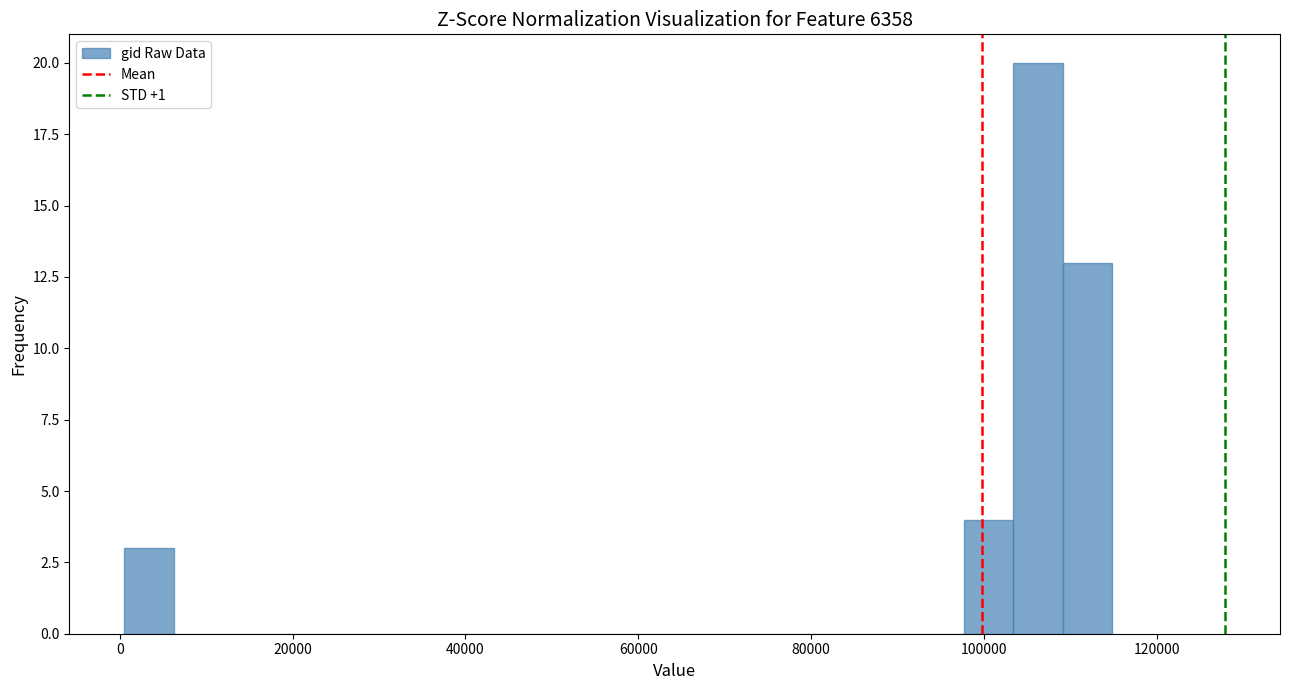

Around what value on the x-axis is the tallest bar? Give the approximate position of its centre, as read against the axis.

106000